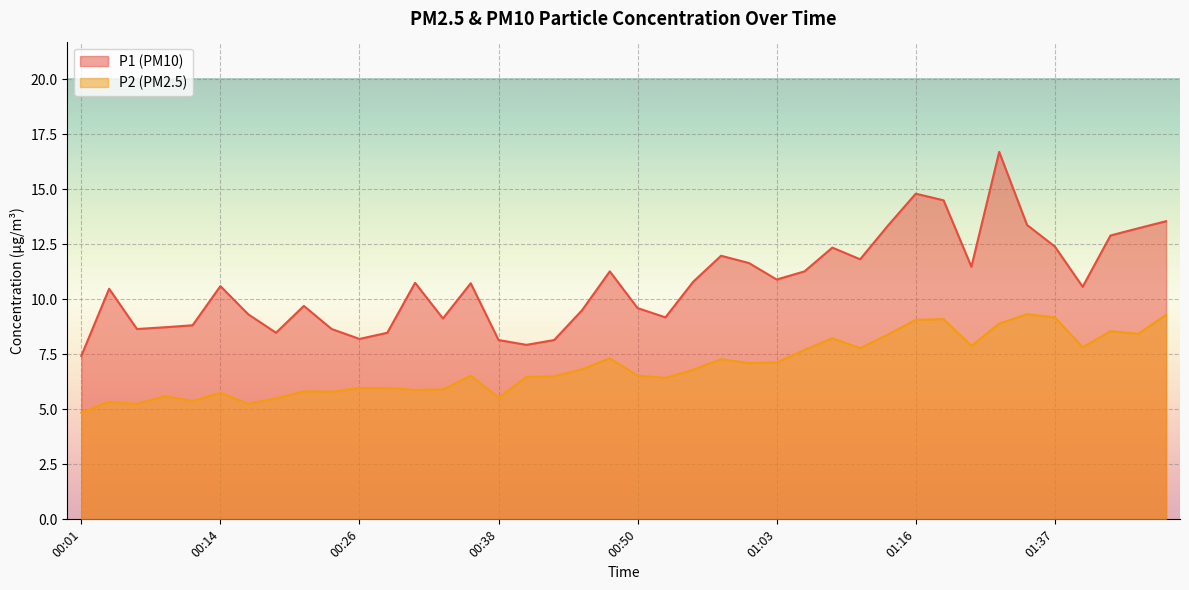

Rank the series at 01:00 from highest to lowest value.

P1, P2